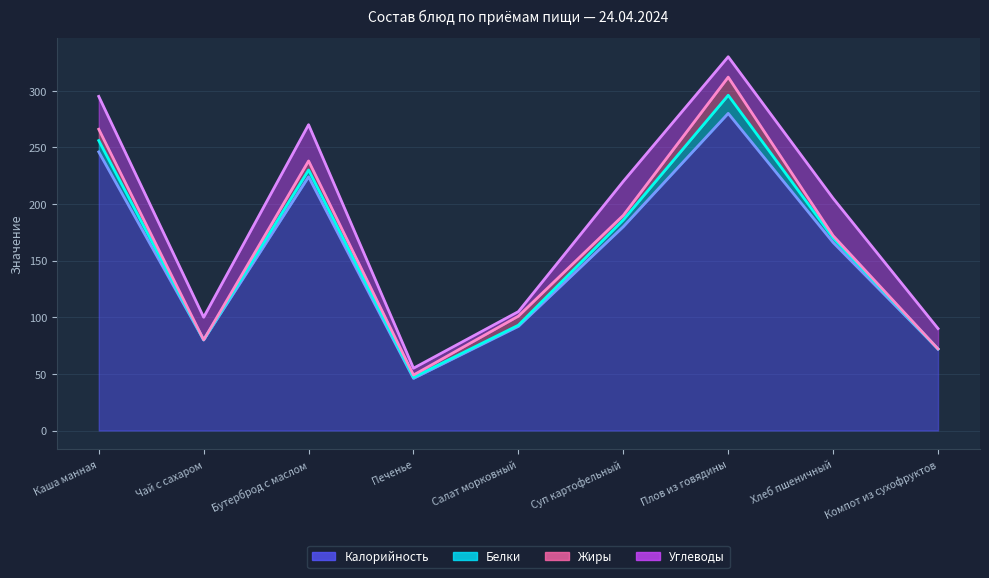

Where is Углеводы nearest to the value 18?

Плов из говядины